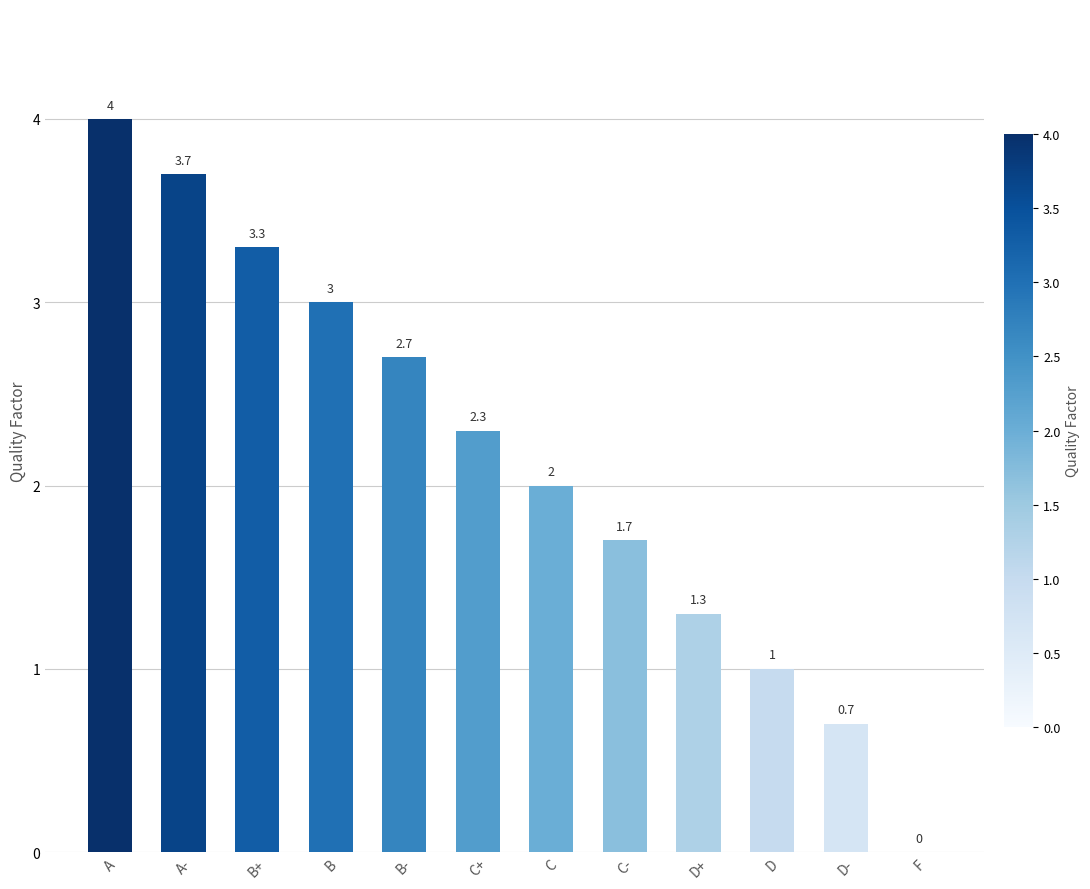

The value at C+ is 2.3. True or false?

True